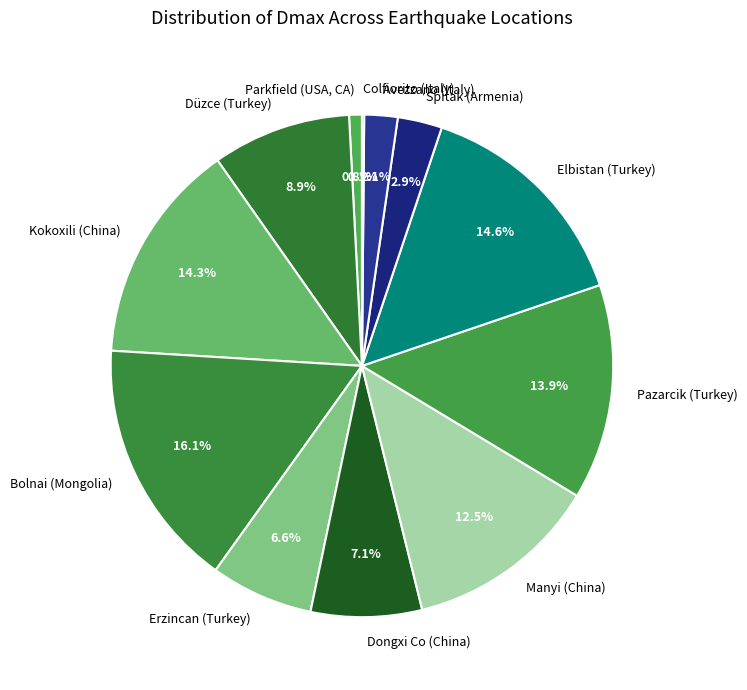

Does any single category account for the majority?

No